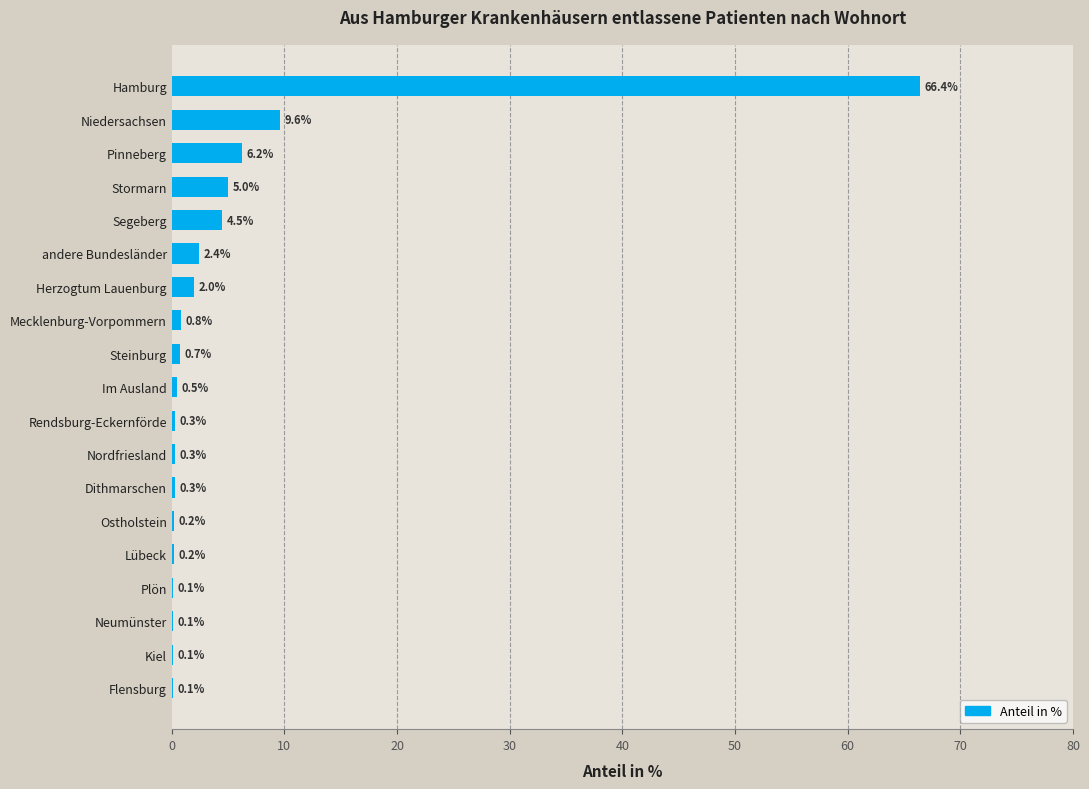

What value does the data have at Segeberg?

4.5